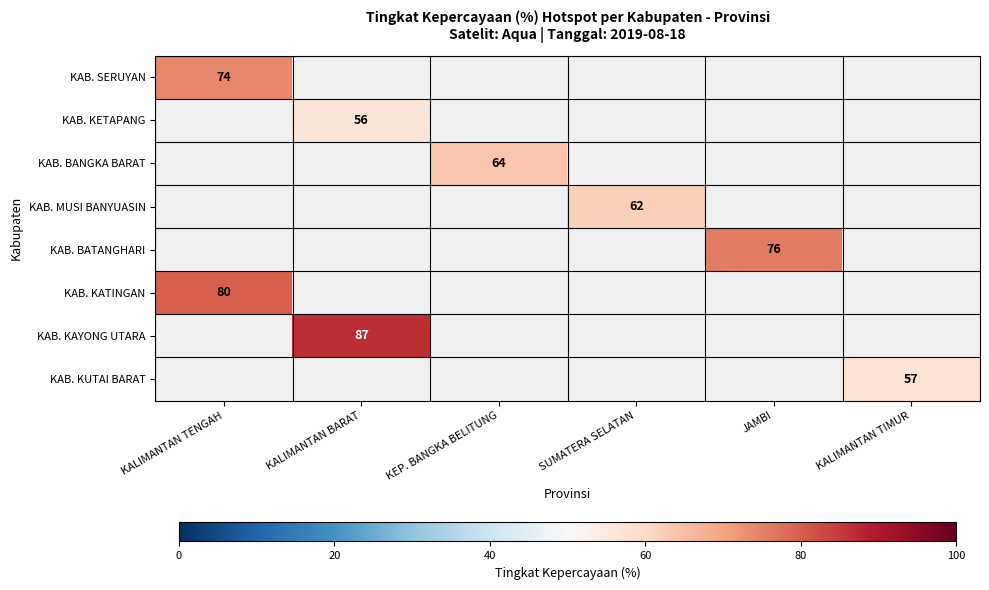

Which has a higher value, KALIMANTAN TIMUR or KALIMANTAN BARAT?

KALIMANTAN BARAT